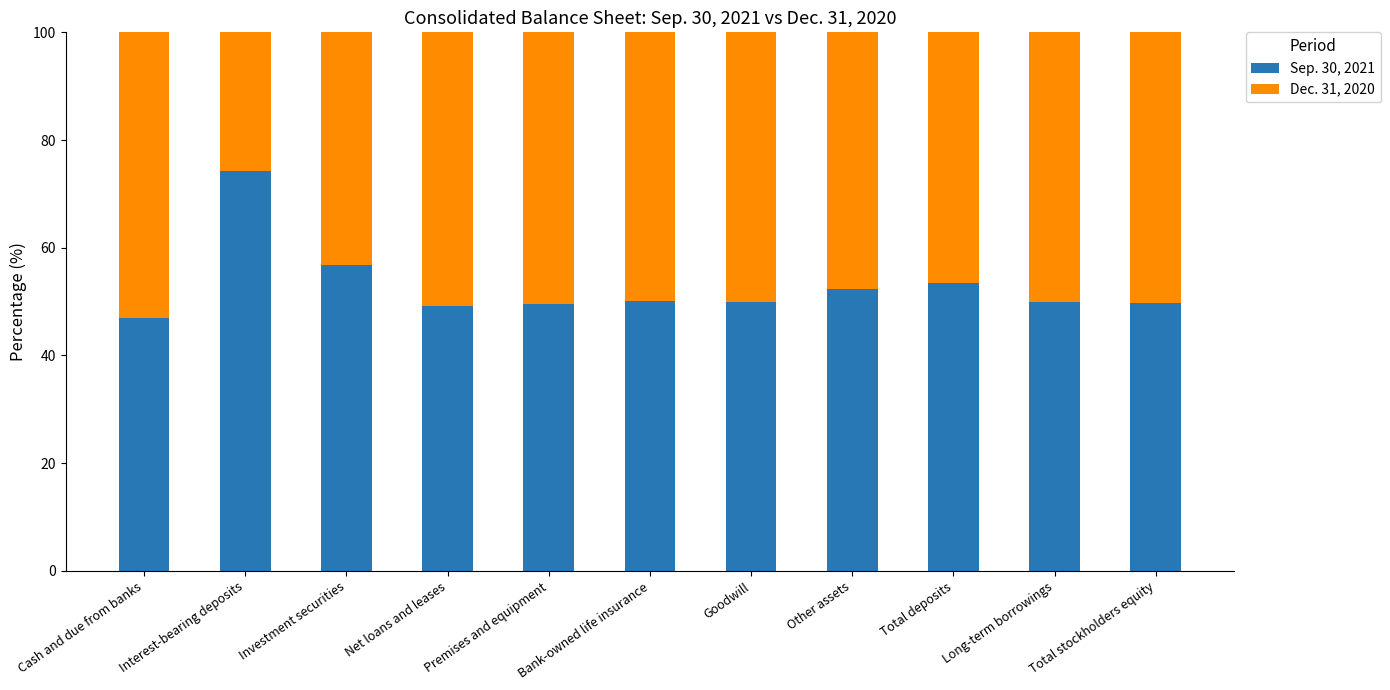

True or false: Sep. 30, 2021 has a value of 25.0 at Long-term borrowings.

False